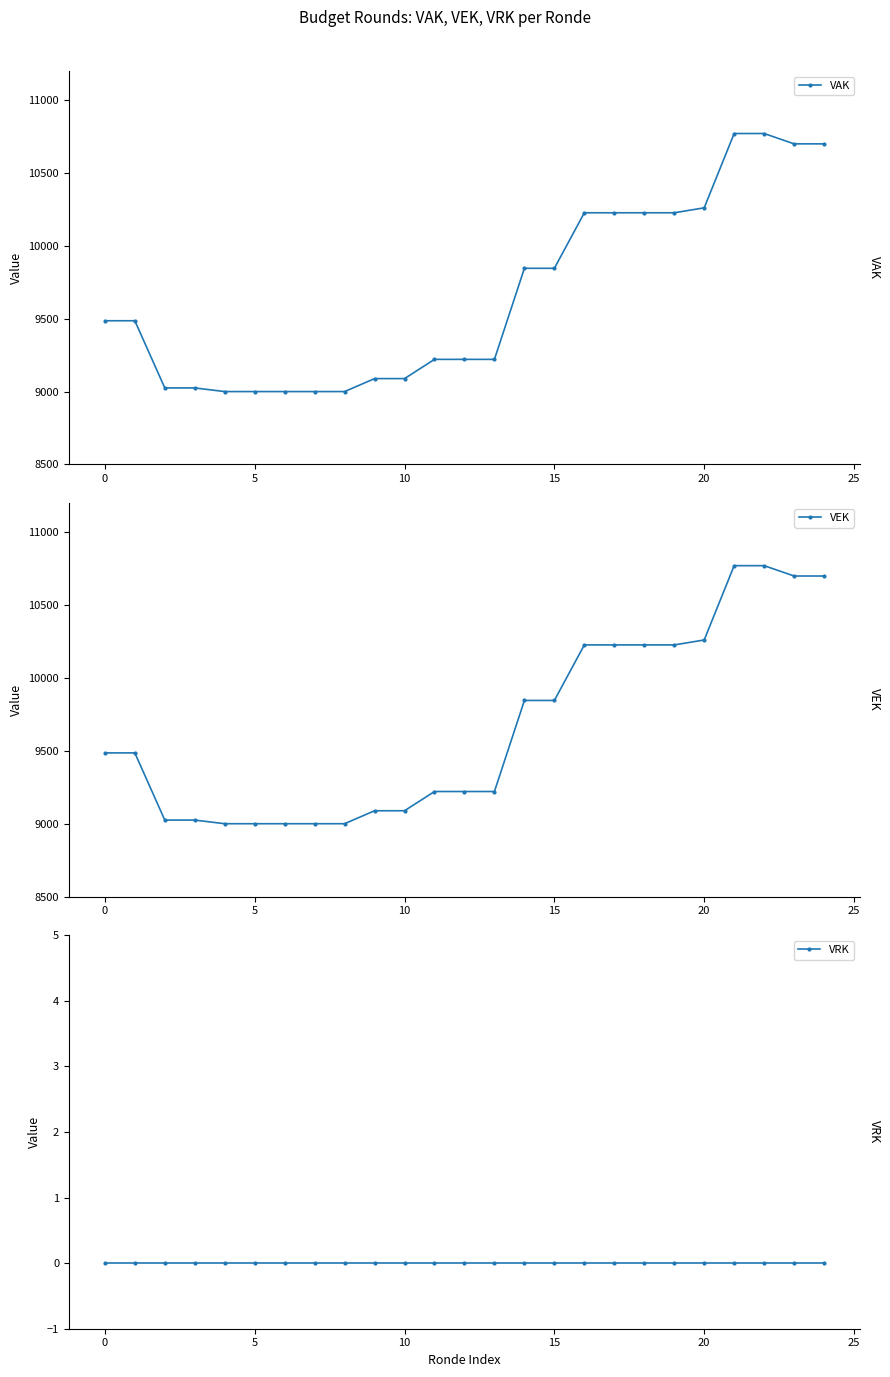

Reading left to right, transcribe all the data shown in this chart.

VAK: 9486	9486	9025	9025	9000	9000	9000	9000	9000	9089	9089	9221	9221	9221	9846	9846	10227	10227	10227	10227	10261	10771	10771	10700	10700
VEK: 9486	9486	9025	9025	9000	9000	9000	9000	9000	9089	9089	9221	9221	9221	9846	9846	10227	10227	10227	10227	10261	10771	10771	10700	10700
VRK: 0	0	0	0	0	0	0	0	0	0	0	0	0	0	0	0	0	0	0	0	0	0	0	0	0